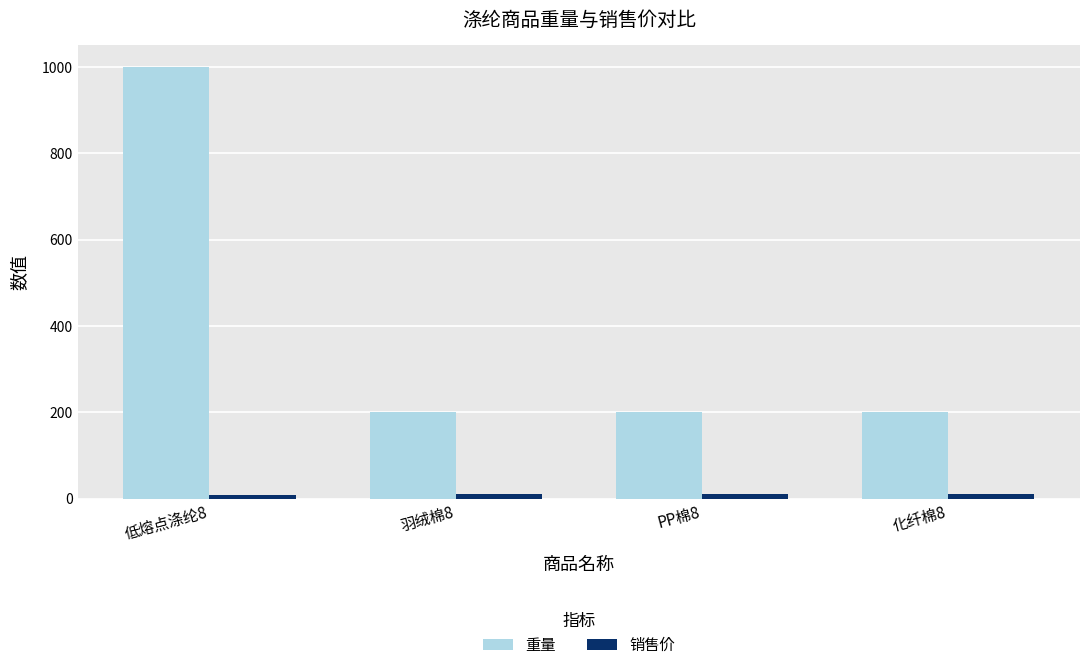

At which label does 销售价 first exceed 10?

羽绒棉8